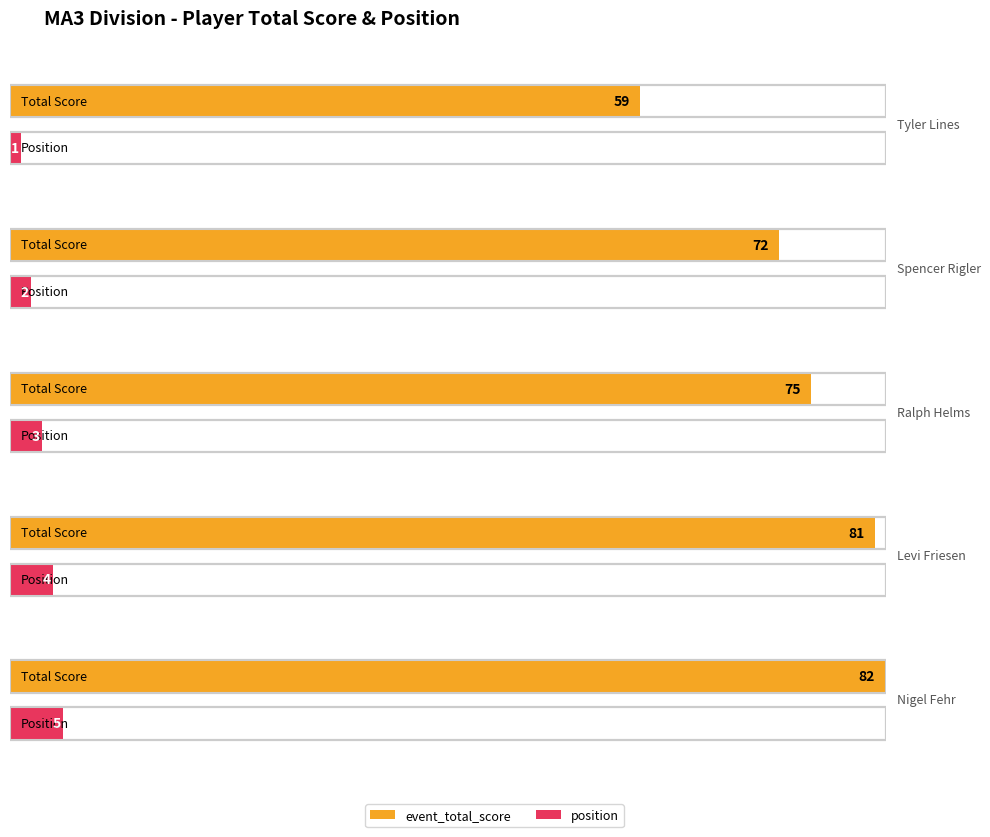

What is the average value of the event_total_score series?

74